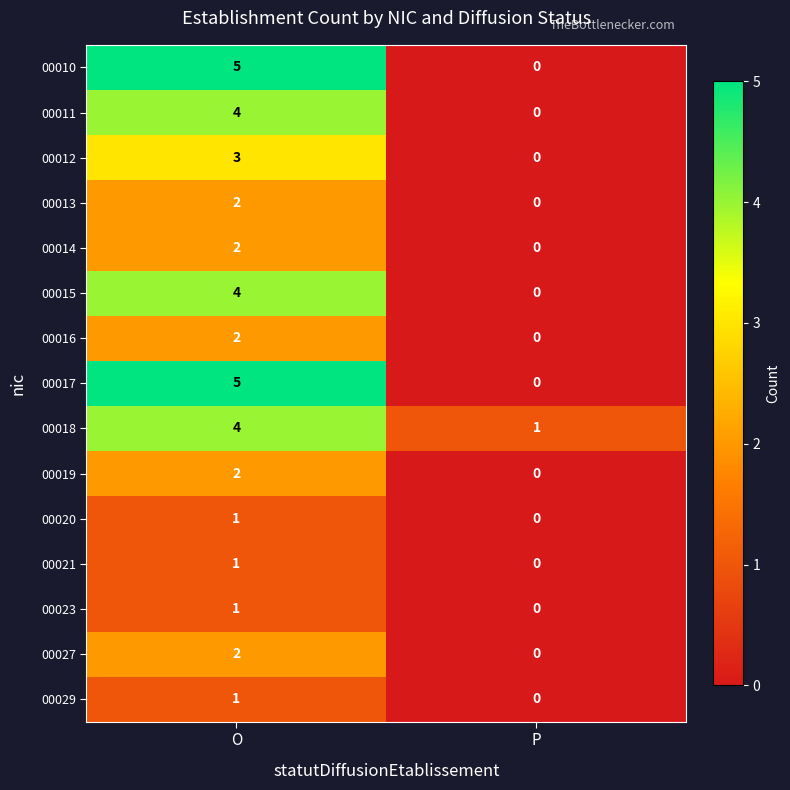

Reading left to right, list all the values displayed in this chart.

00010: O=5	P=0
00011: O=4	P=0
00012: O=3	P=0
00013: O=2	P=0
00014: O=2	P=0
00015: O=4	P=0
00016: O=2	P=0
00017: O=5	P=0
00018: O=4	P=1
00019: O=2	P=0
00020: O=1	P=0
00021: O=1	P=0
00023: O=1	P=0
00027: O=2	P=0
00029: O=1	P=0